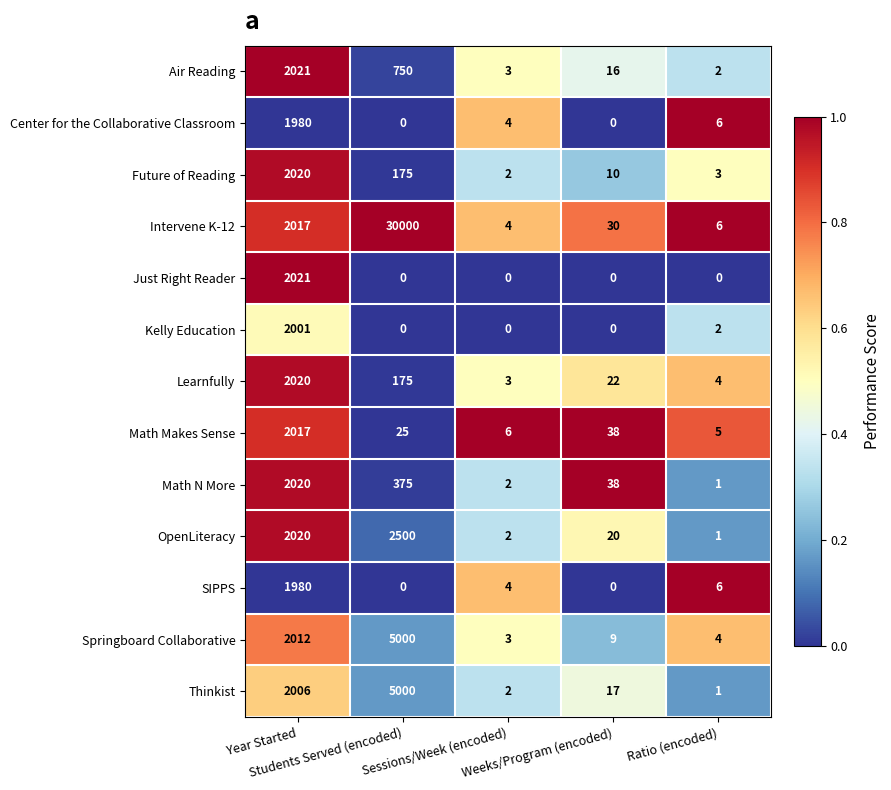

What is the highest value of the Springboard Collaborative series?

5000